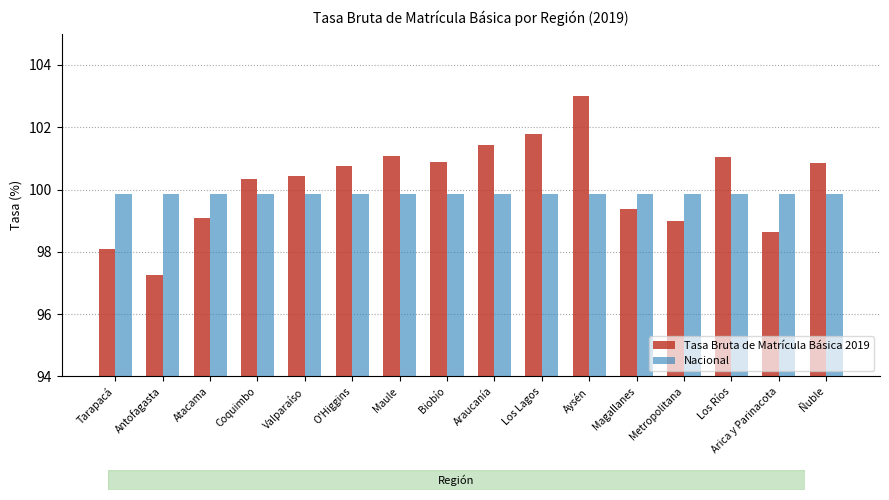

What is the sum of all Nacional values?

1597.7